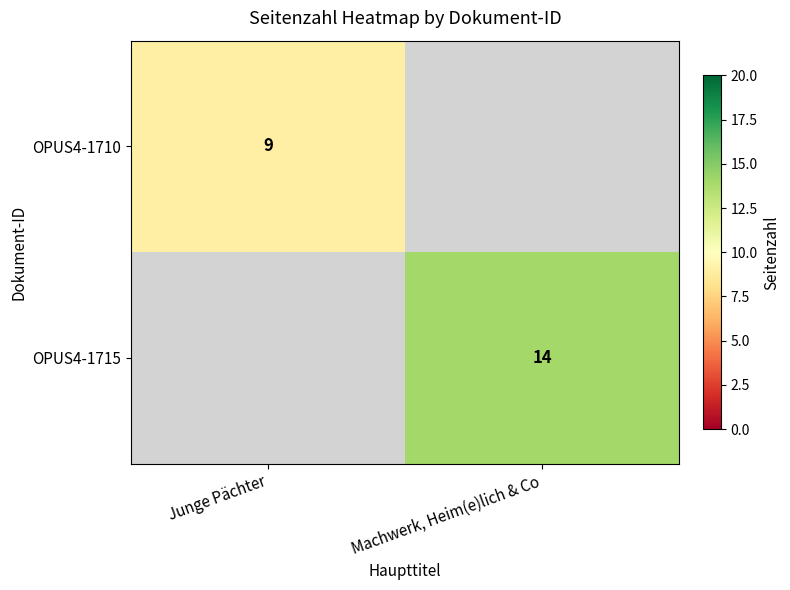

The OPUS4-1715 series shows 14 at Machwerk, Heim(e)lich & Co. True or false?

True